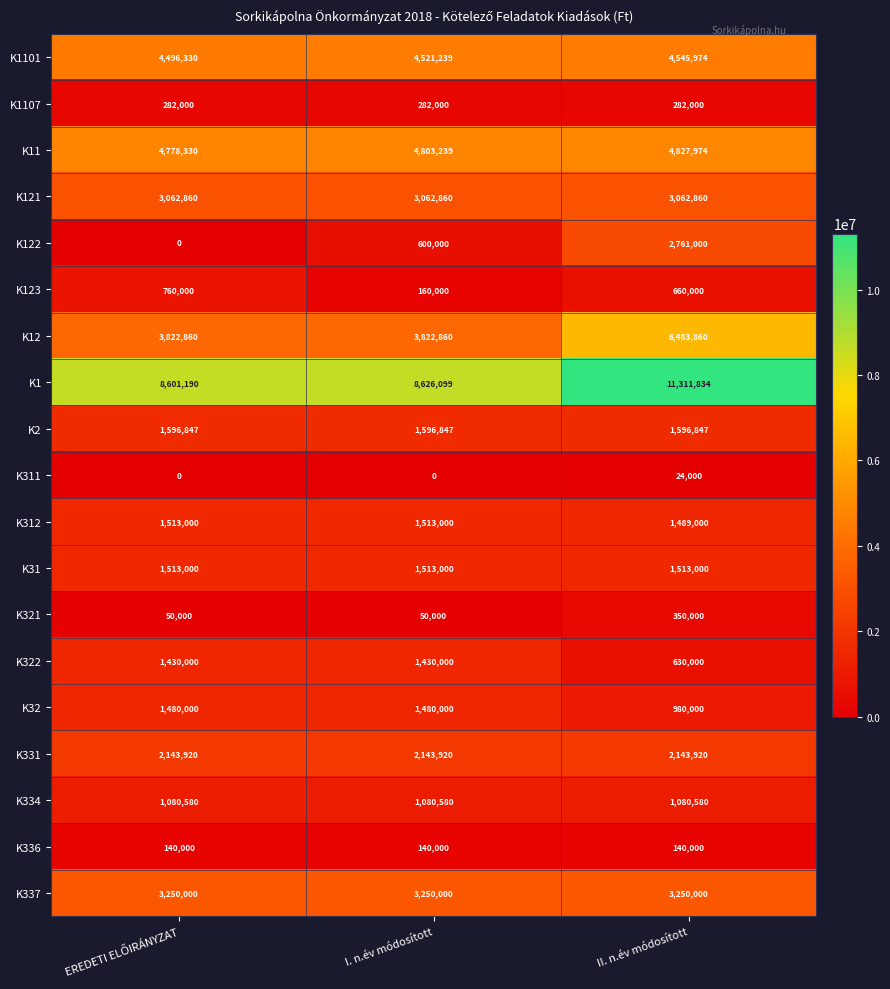

What is the difference between the highest and lowest values at I. n.év módosított?

8626099